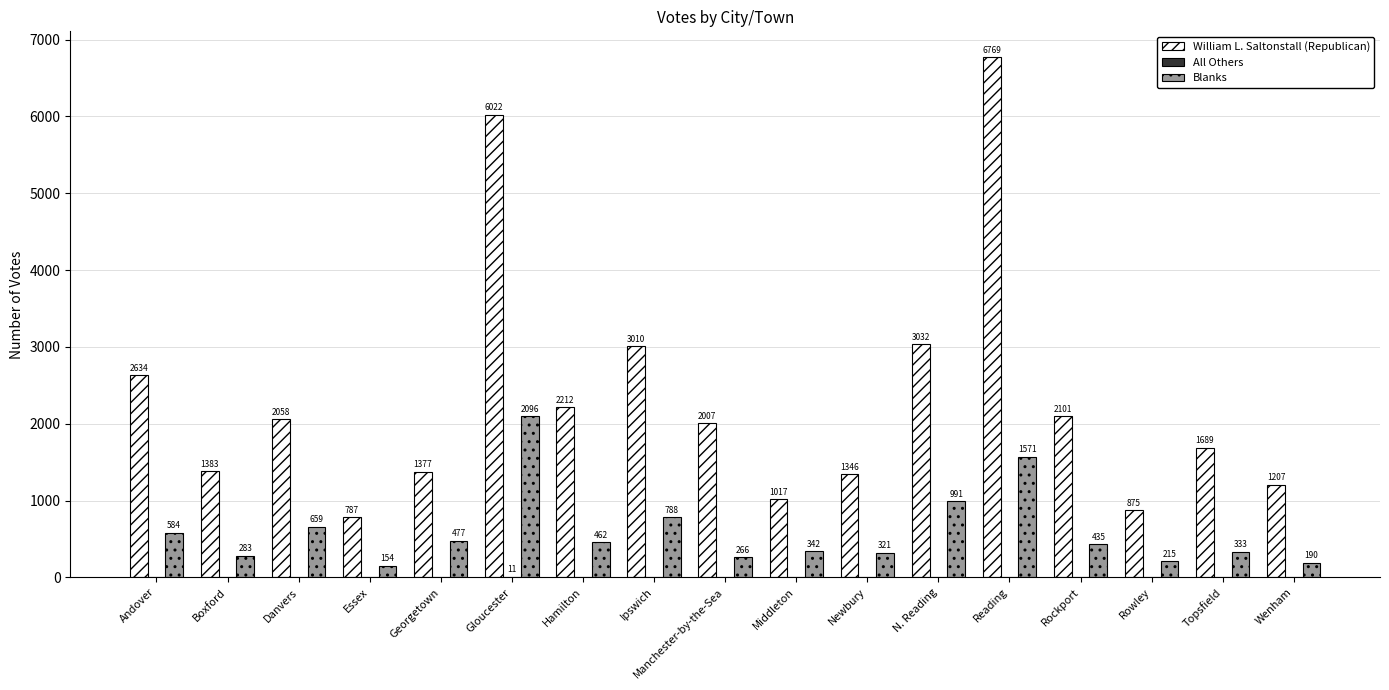

Is it true that William L. Saltonstall (Republican) equals 1965 at Georgetown?

False